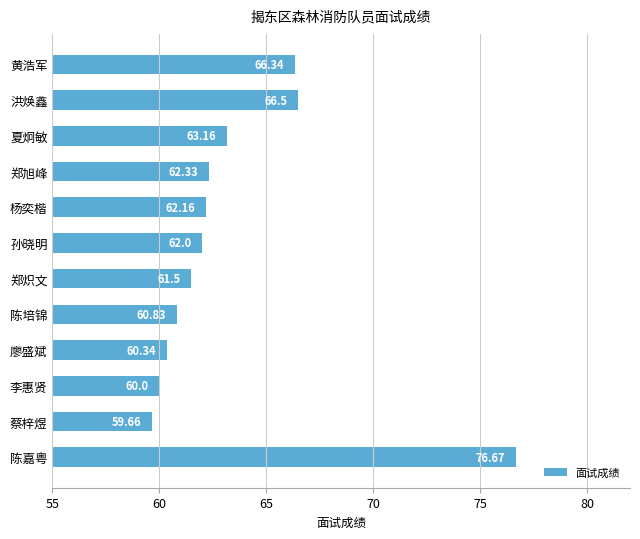

List the labels in order of value, smallest first.

蔡梓煜, 李惠贤, 廖盛斌, 陈培锦, 郑炽文, 孙晓明, 杨奕楷, 郑旭峰, 夏炯敏, 黄浩军, 洪焕鑫, 陈嘉粤